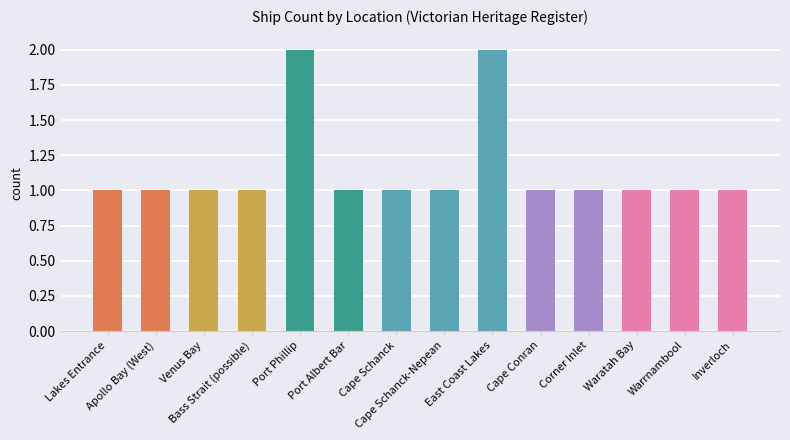

What is the label of the 7th bar from the right?

Cape Schanck-Nepean